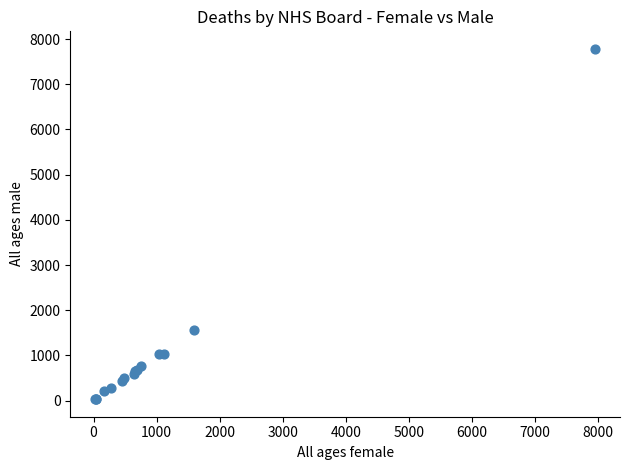

What Y value in the scatter plot is closest to 3907?

1557